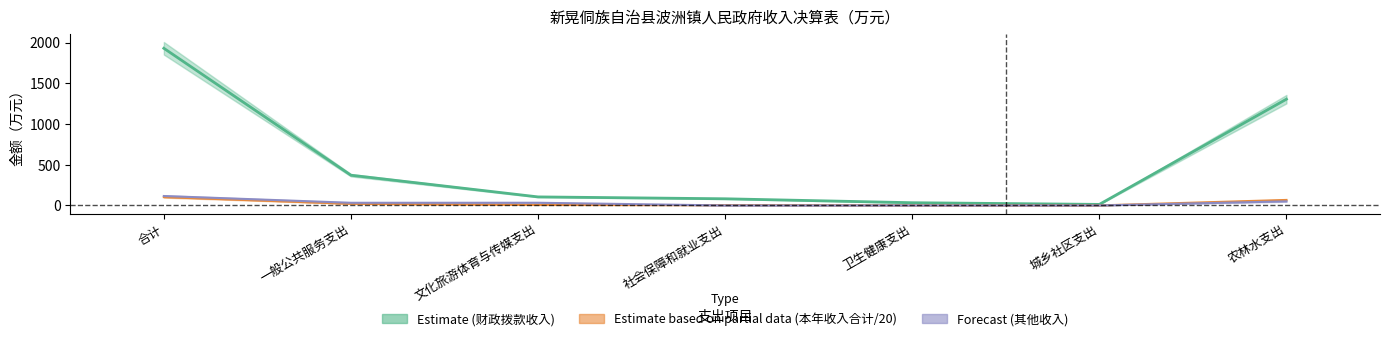

True or false: 其他收入 has a value of -59.0 at 卫生健康支出.

False